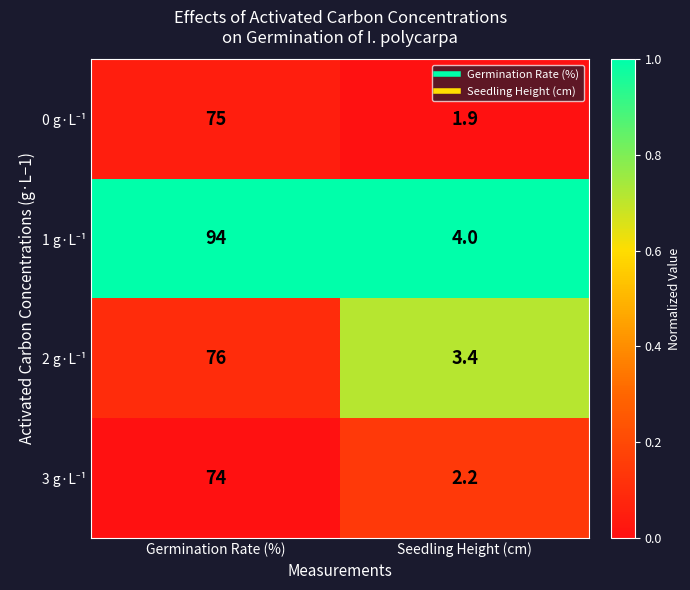

How many series are shown in this chart?

4